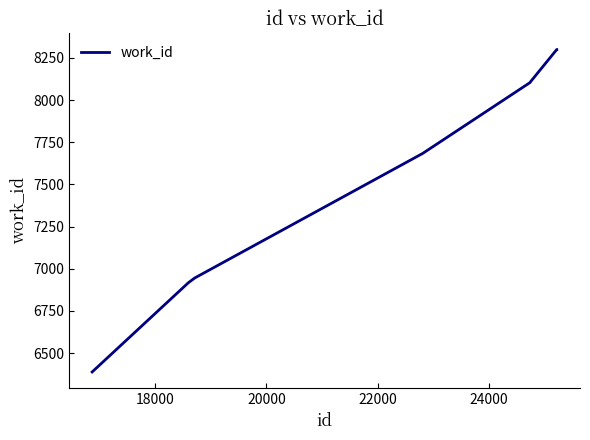

What is the difference between the second highest and minimum values?

1911